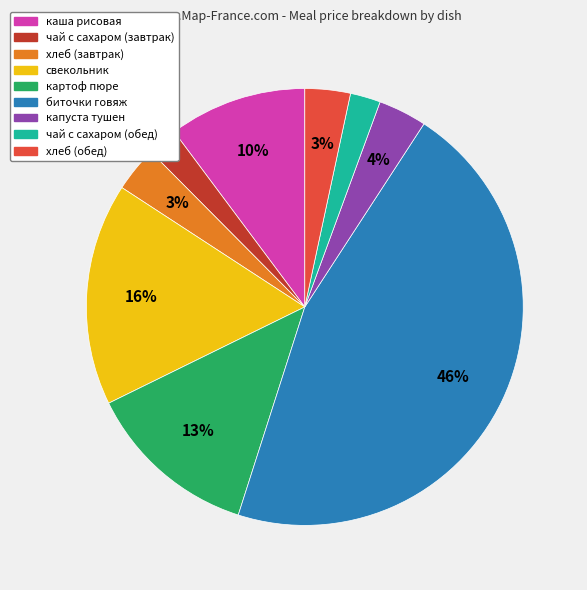

The чай с сахаром (обед) slice represents 2% of the pie. True or false?

True